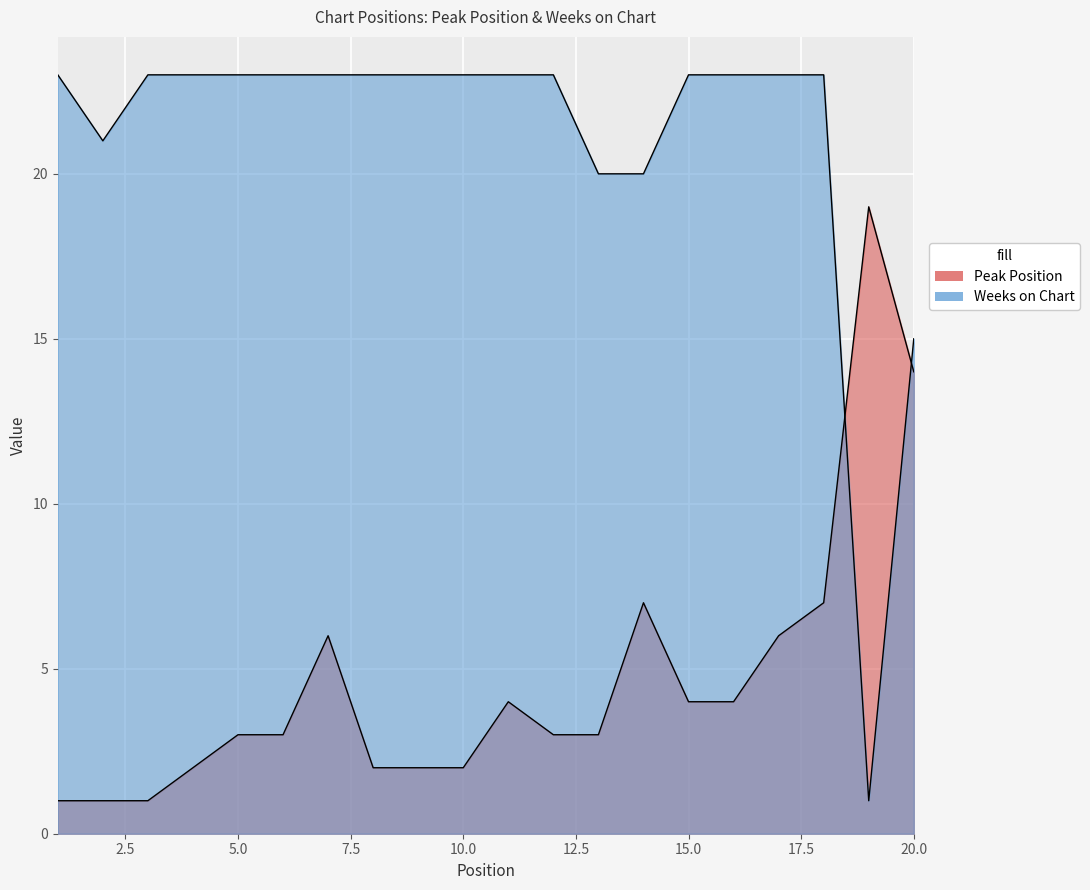

Which category has the highest value across all series?

1